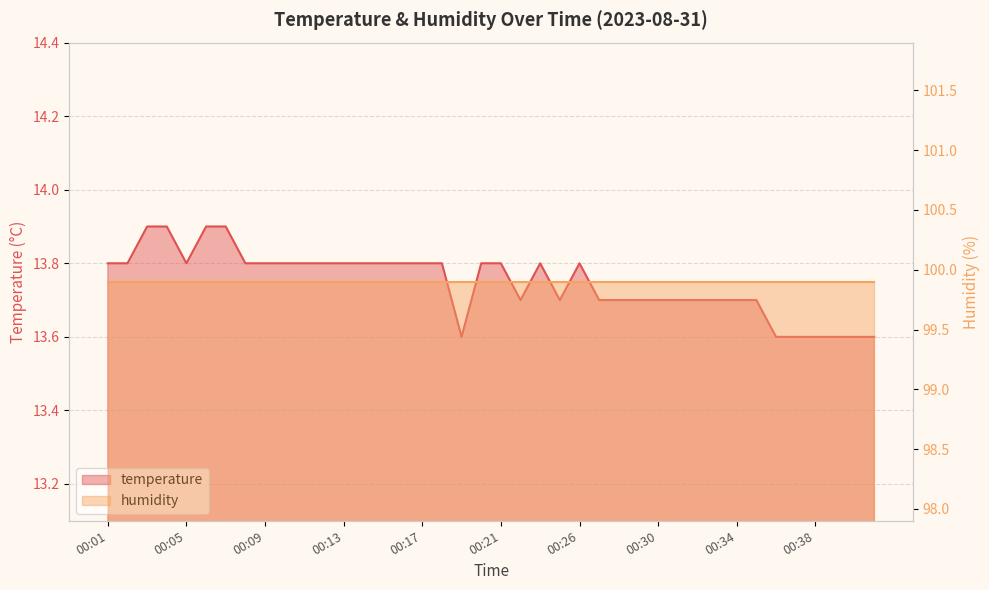

What is the minimum value shown in the chart?

13.6